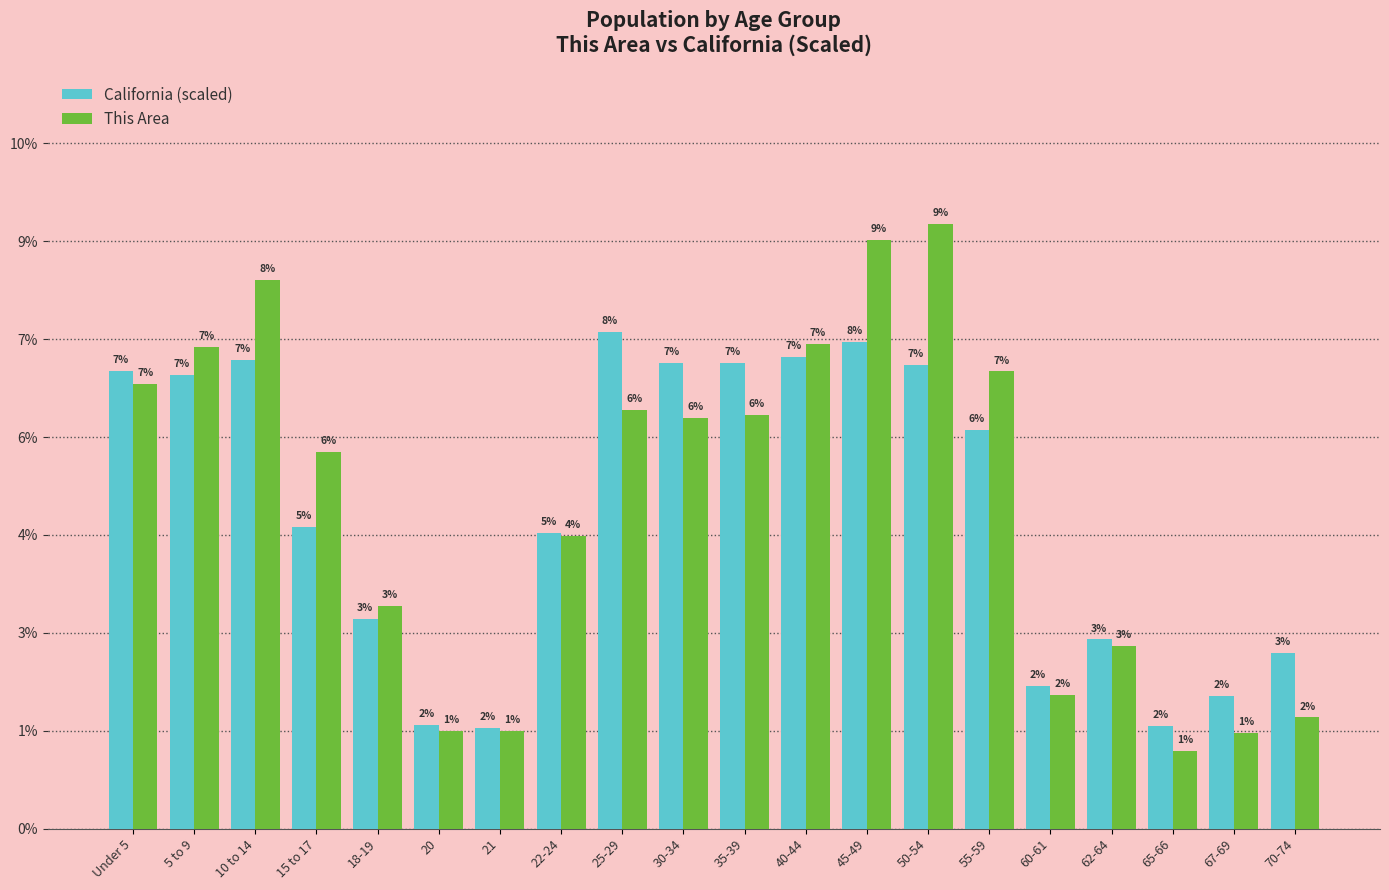

What are all the series names shown in the legend?

California (scaled), This Area